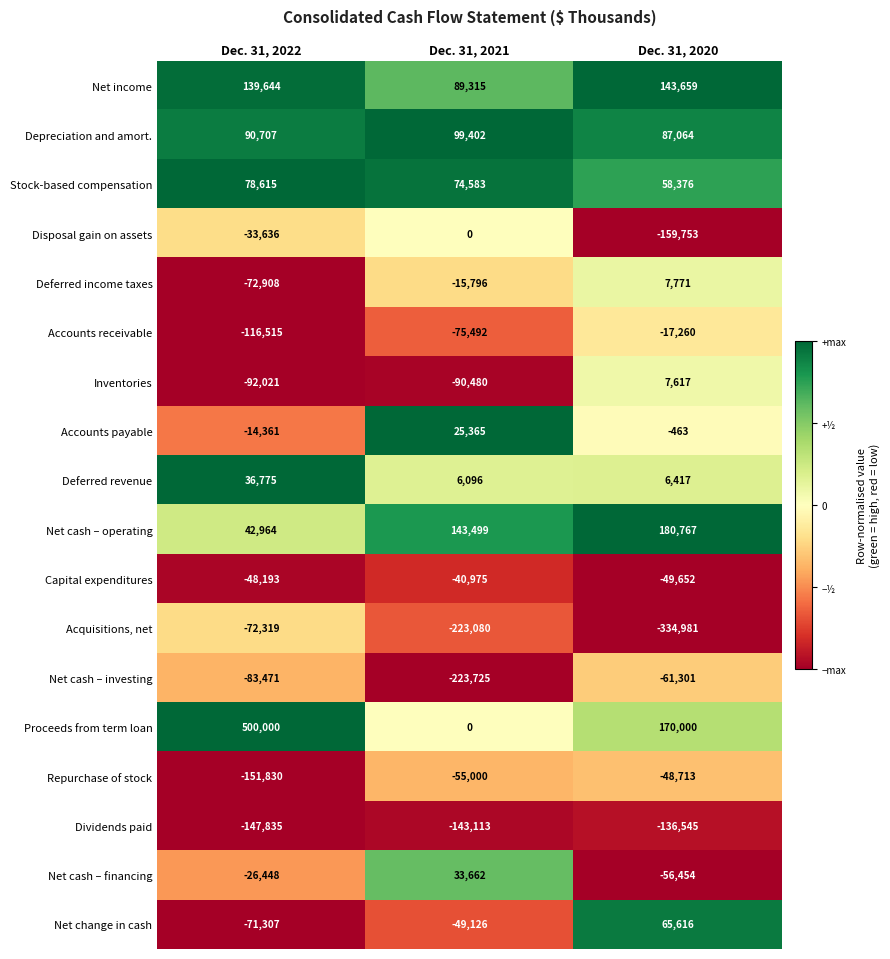

Which category has the highest value in the Proceeds from term loan series?

Dec. 31, 2022